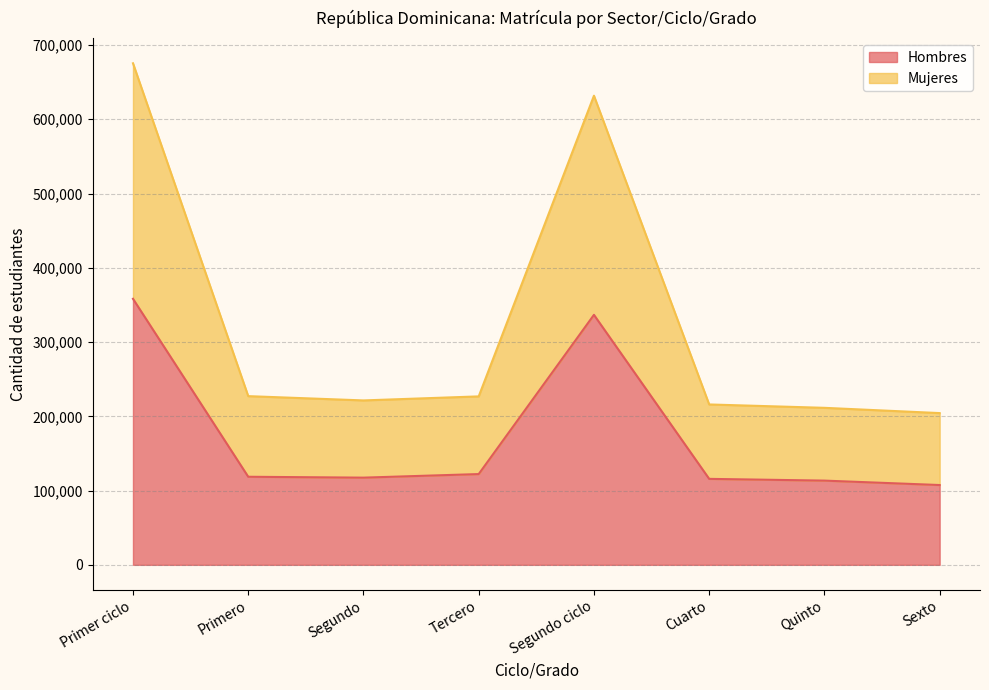

Which has a higher value, Segundo or Sexto?

Segundo